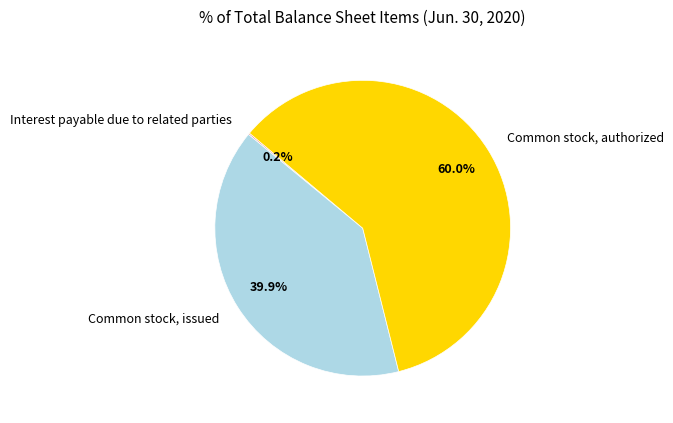

What is the majority slice?

Common stock, authorized